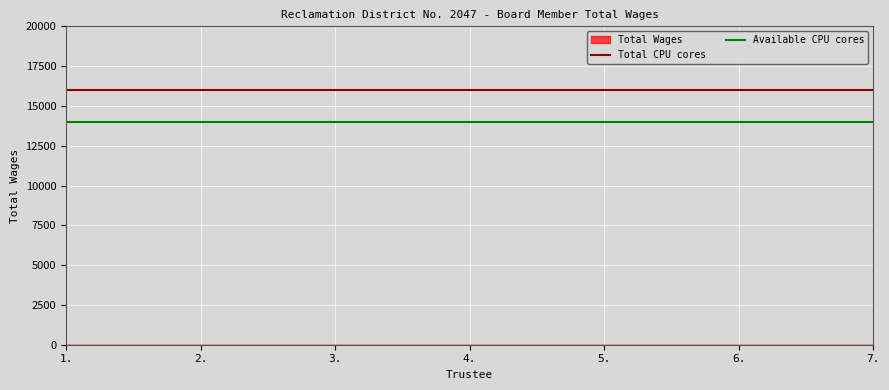

At which category is the sum across all series the highest?

1.